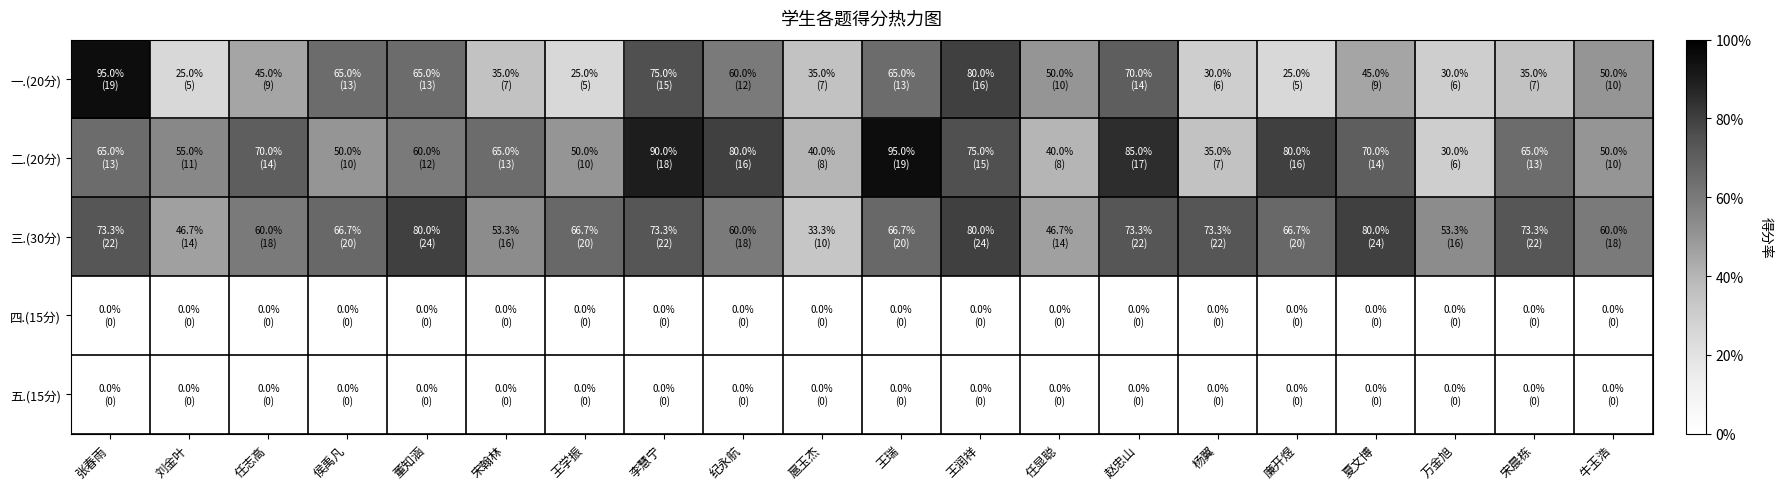

Which series changed the most between 侯禹凡 and 赵忠山?

二.(20分)